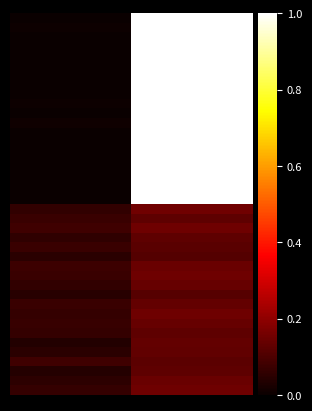

At how many categories does at least one series exceed 0?

2